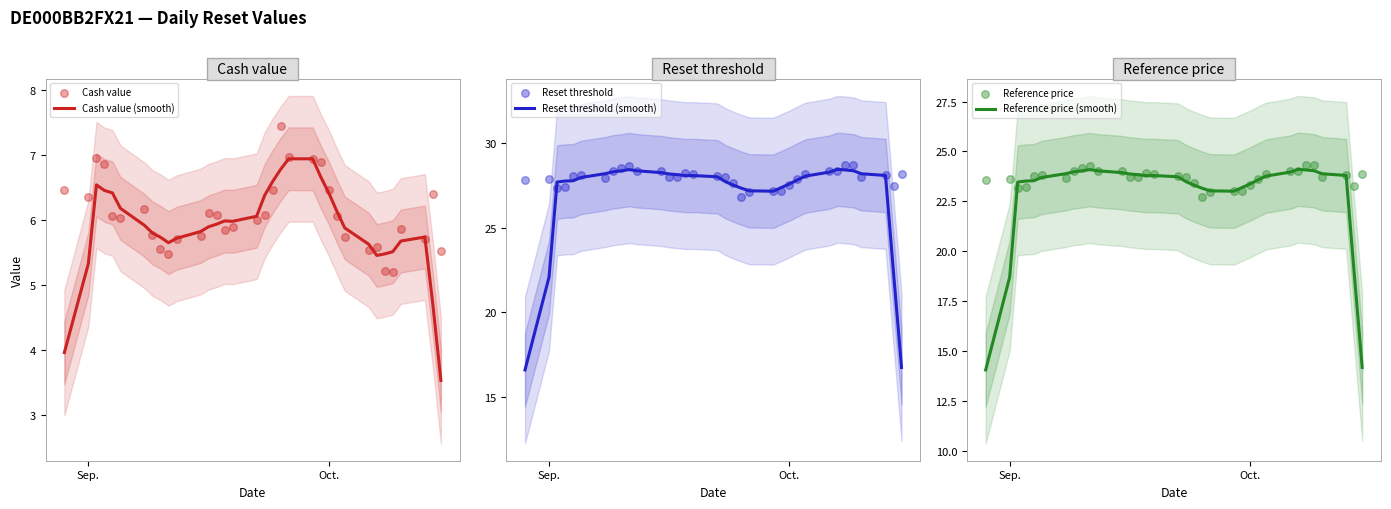

What value does the Reference price (smooth) series have at Oct.?

23.4